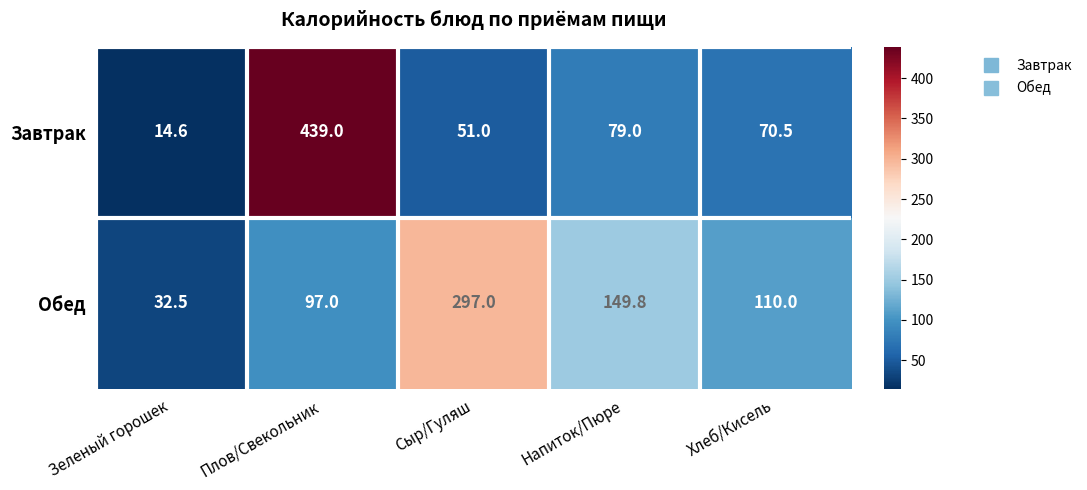

What is the difference between the maximum and second lowest values in the Обед series?

200.0